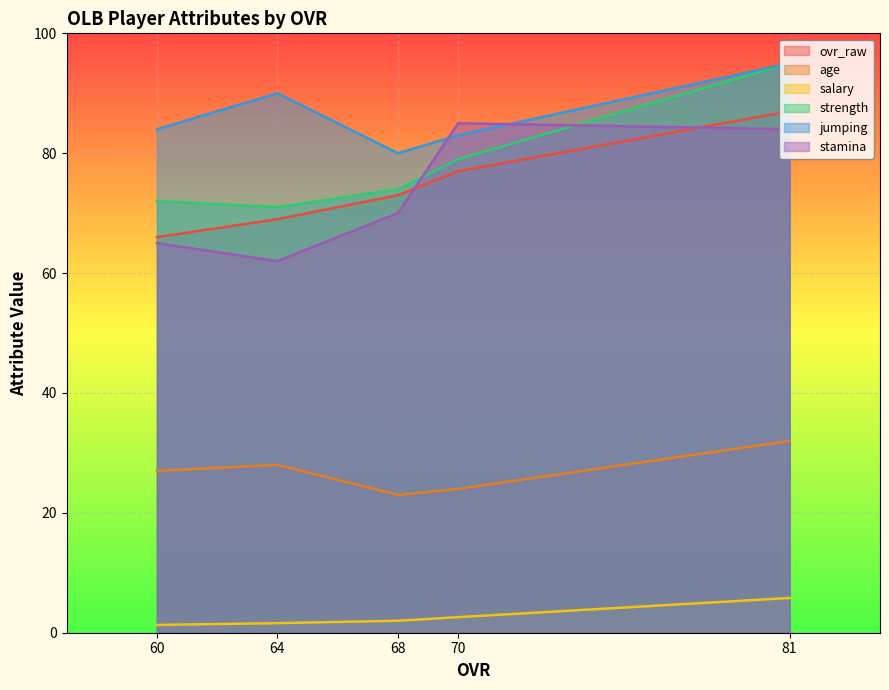

In stamina, how many points are higher than both neighbors (excluding endpoints)?

1